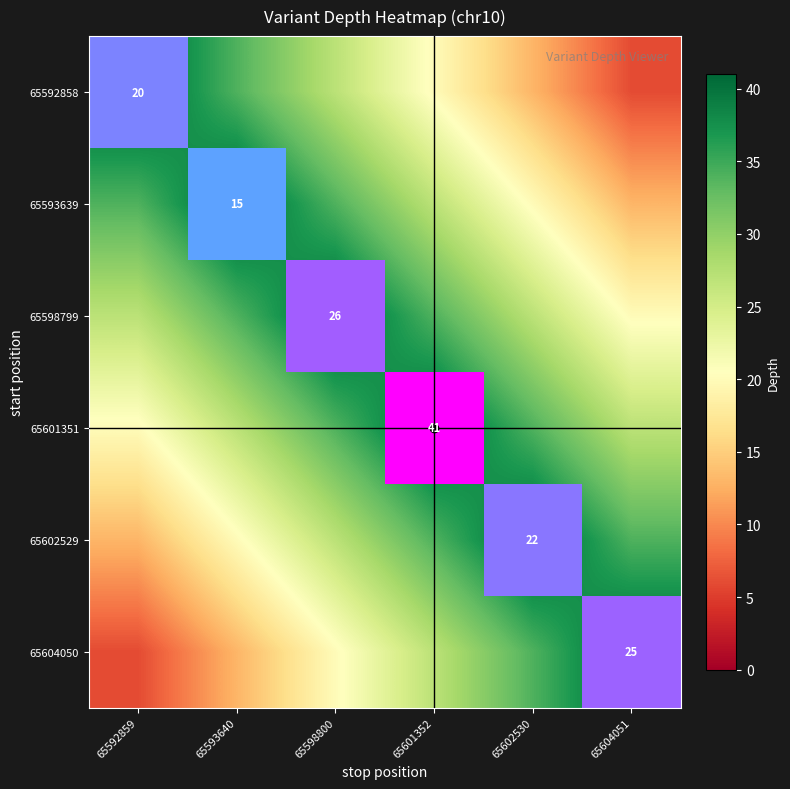

Is the value of 65604050 at 65604051 greater than the value of 65598799 at 65602530?

No